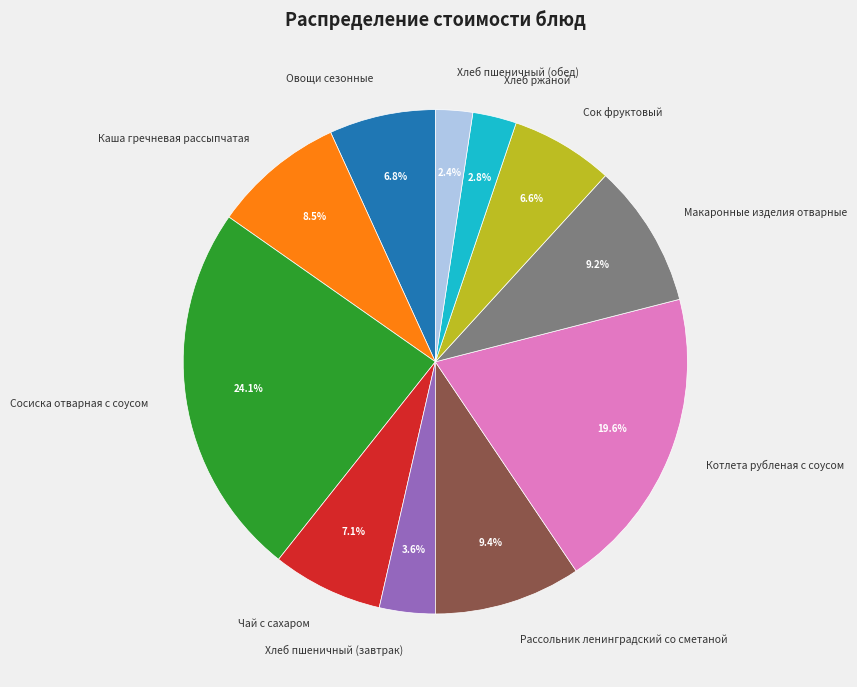

Between Котлета рубленая с соусом and Чай с сахаром, which is larger?

Котлета рубленая с соусом